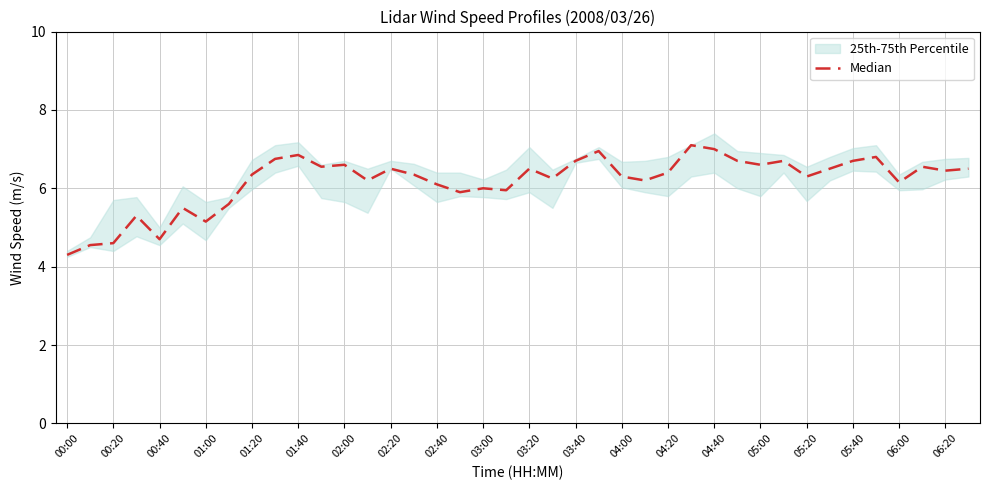

What is the greatest value displayed?

7.1